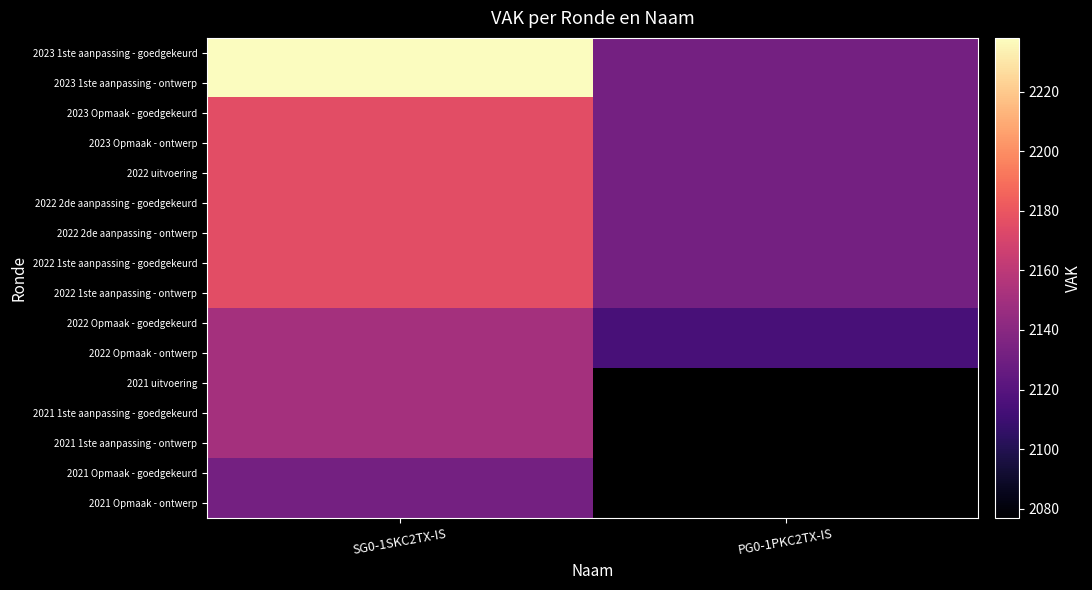

True or false: 2021 1ste aanpassing - goedgekeurd has a value of 3460.6 at SG0-1SKC2TX-IS.

False